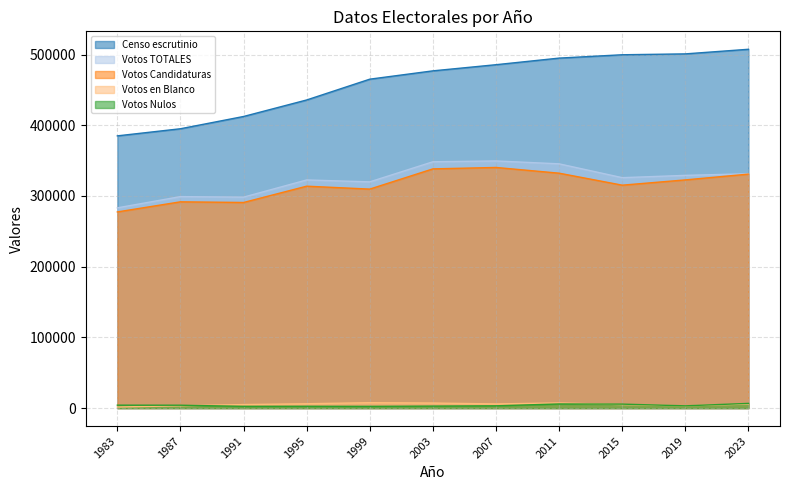

What is the difference between the second highest and minimum values in the Votos TOTALES series?

65180